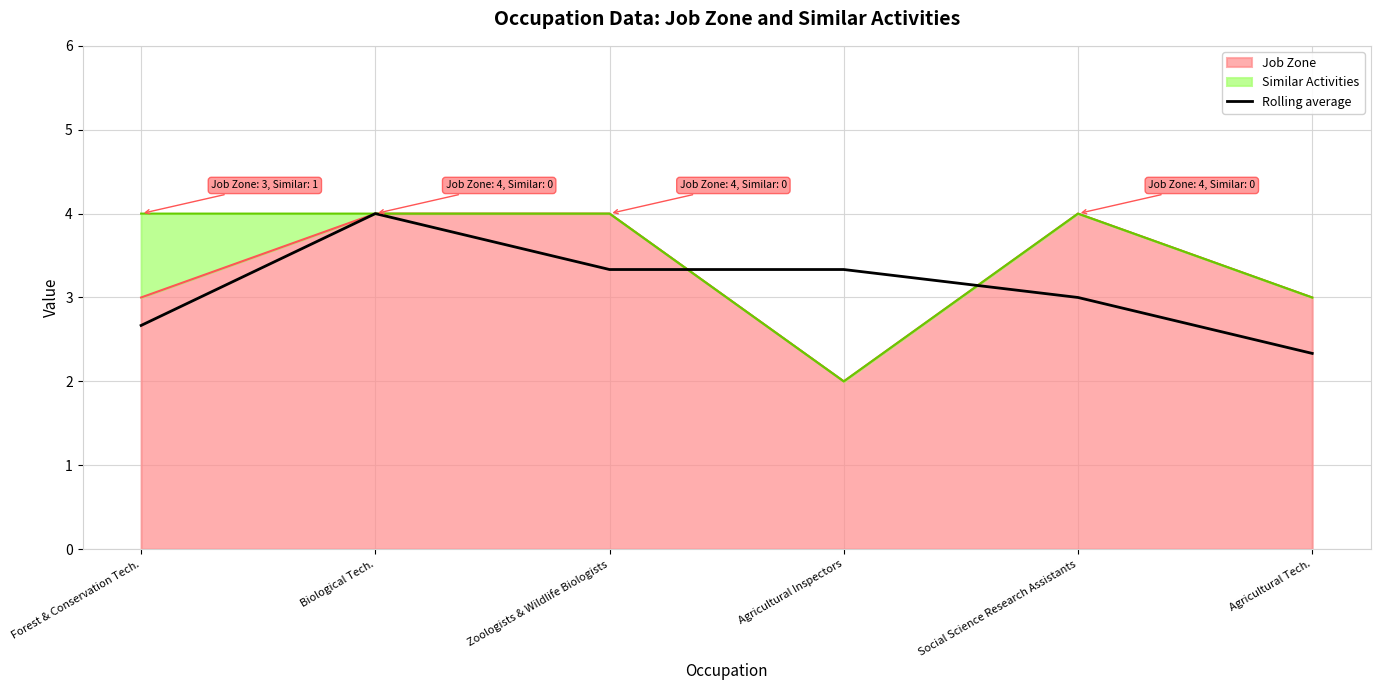

Which has a higher value, Zoologists & Wildlife Biologists or Agricultural Tech.?

Zoologists & Wildlife Biologists